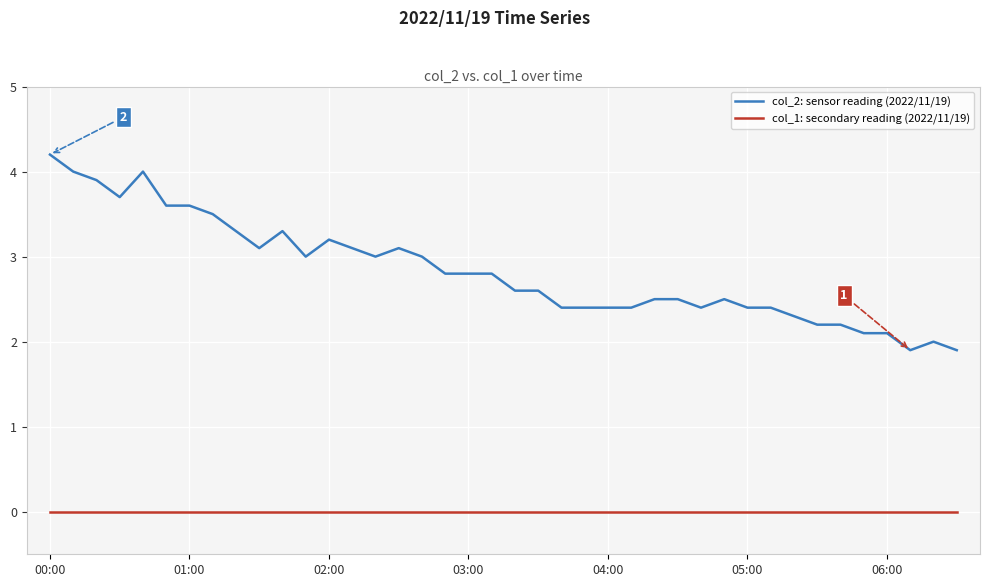

At how many categories does at least one series exceed 1?

40